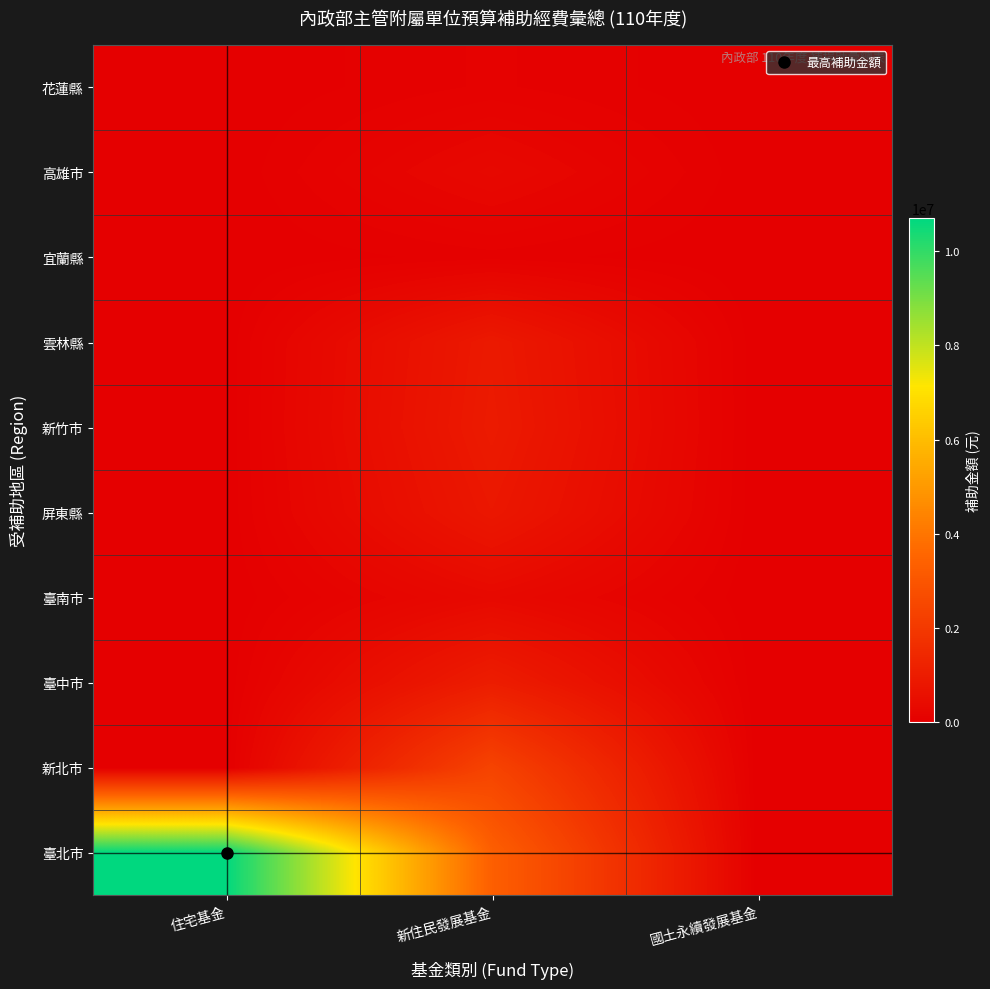

At how many categories does at least one series exceed 6224003?

1